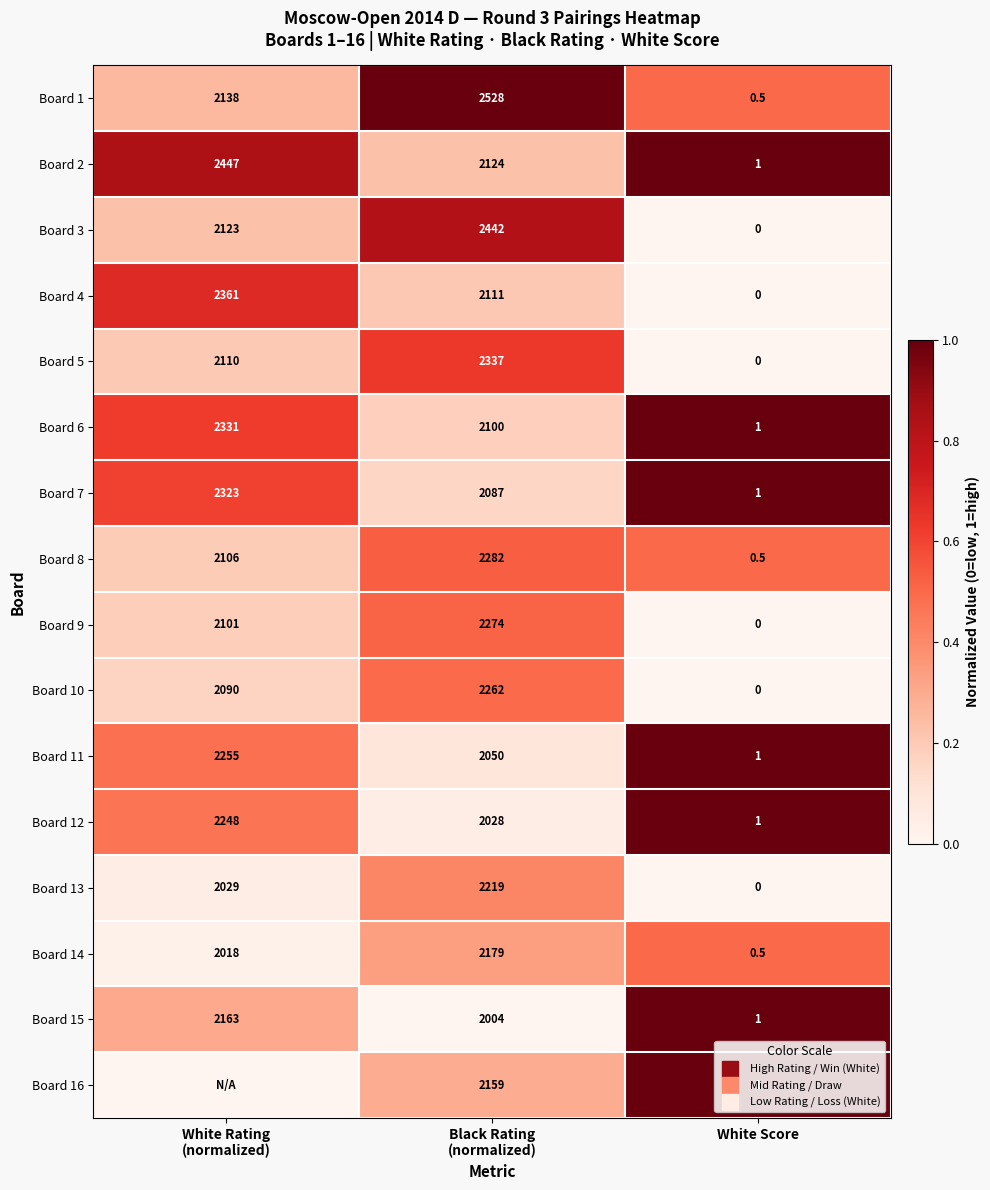

What is the approximate value of Board 2 at White Score?

1.0